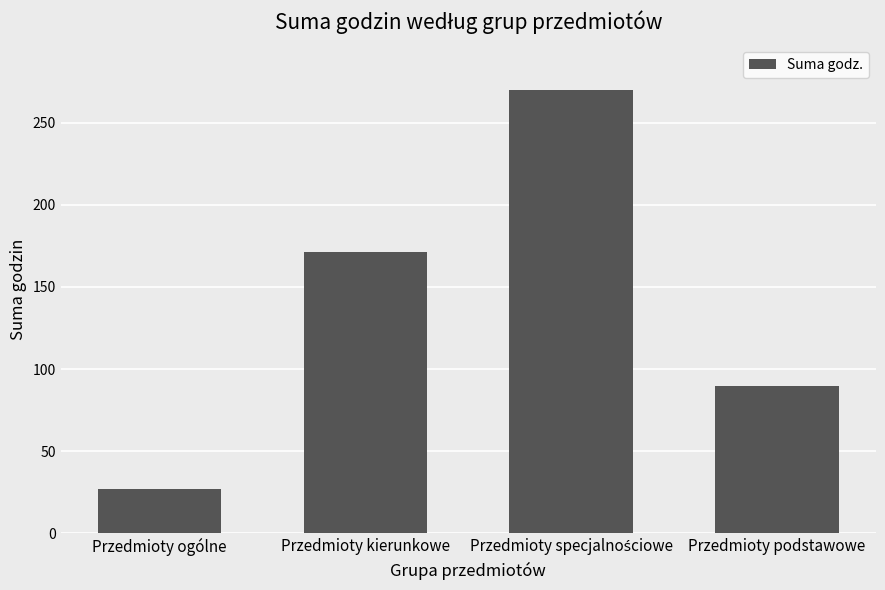

What is the label of the 4th bar from the right?

Przedmioty ogólne